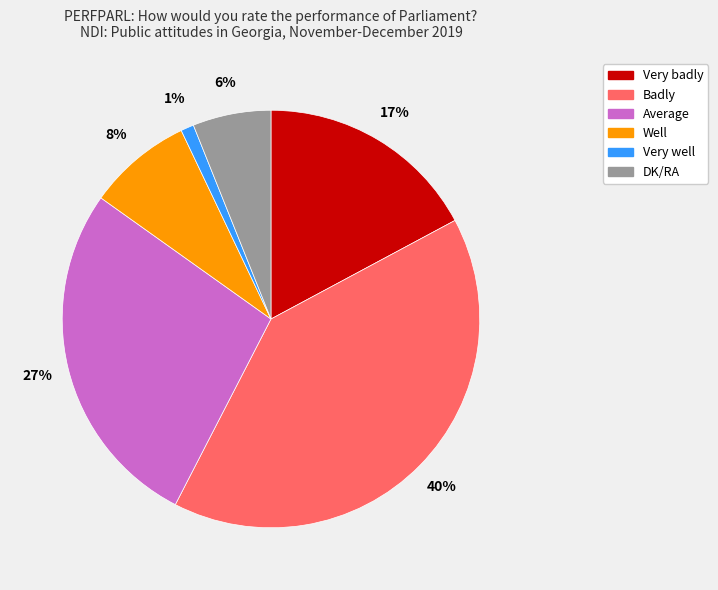

Do Average and Very badly together represent more than half of the pie?

No